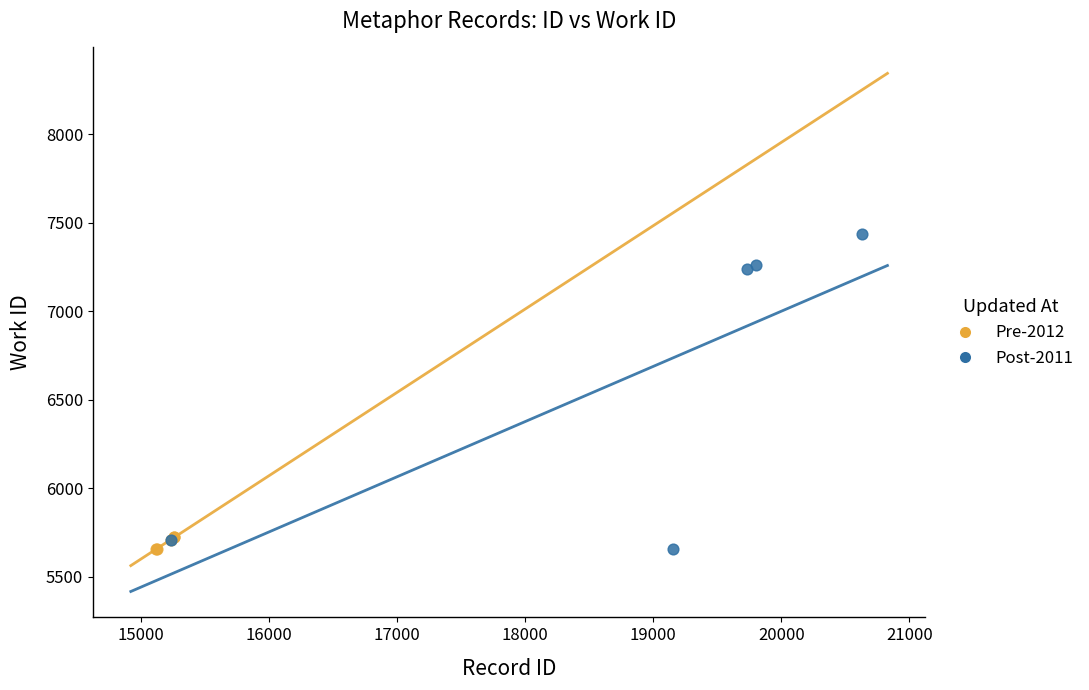

Which series has the widest spread of Y values?

Post-2011